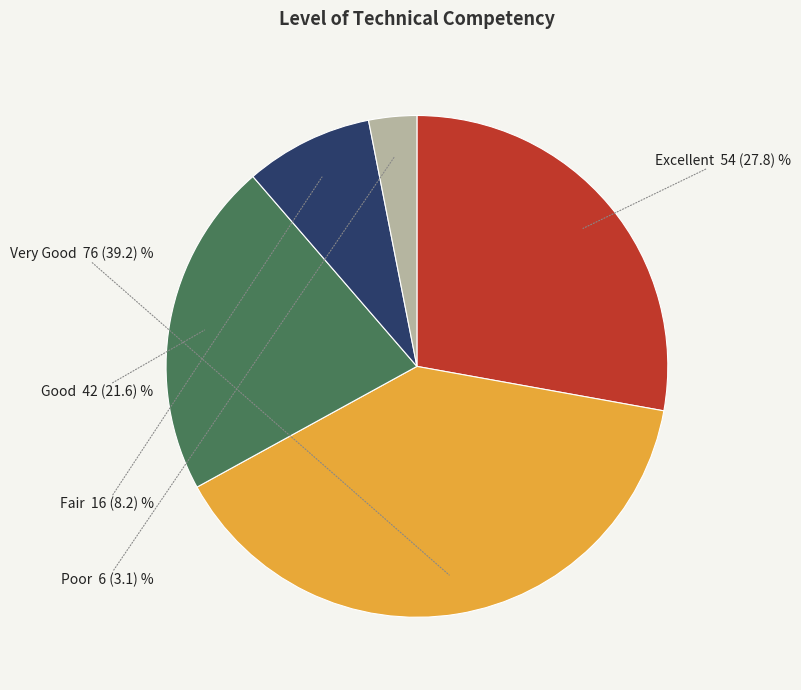

What is the ratio of the value at Good to the value at Poor?

7.0